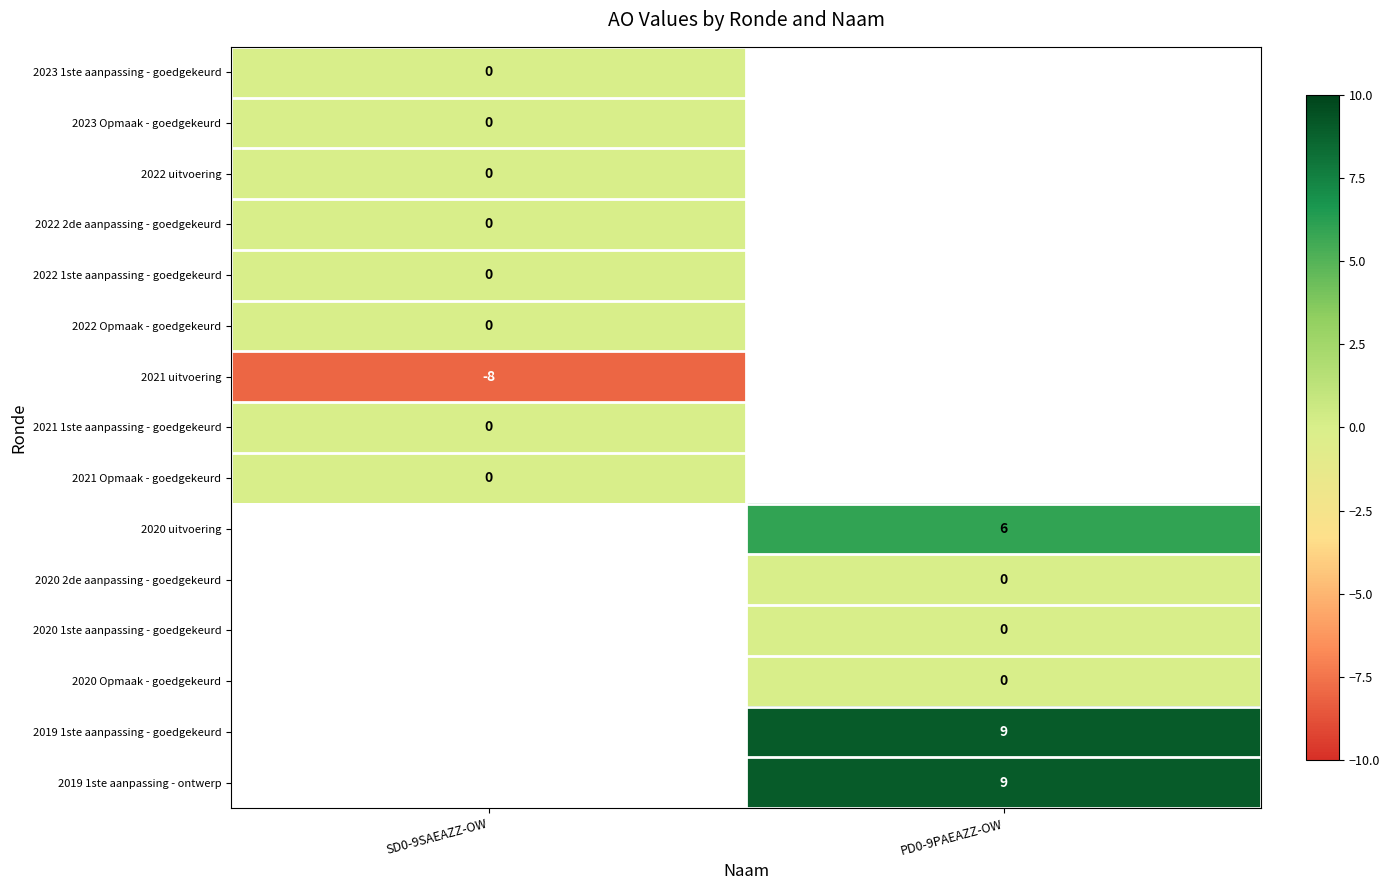

The 2019 1ste aanpassing - goedgekeurd series shows 9 at PD0-9PAEAZZ-OW. True or false?

True